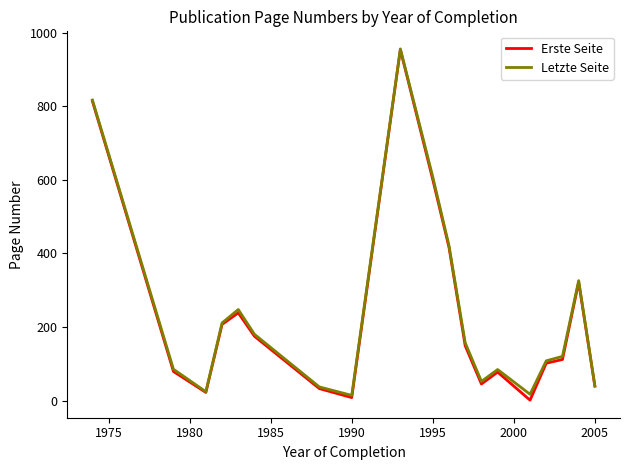

What is the maximum value for Erste Seite?

954.0